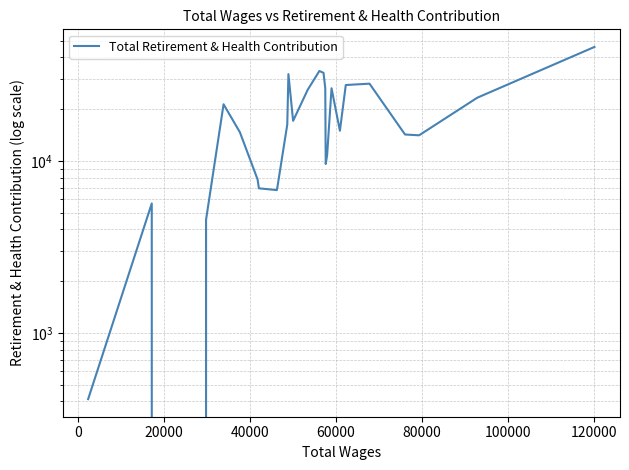

How many lines are shown in the chart?

1